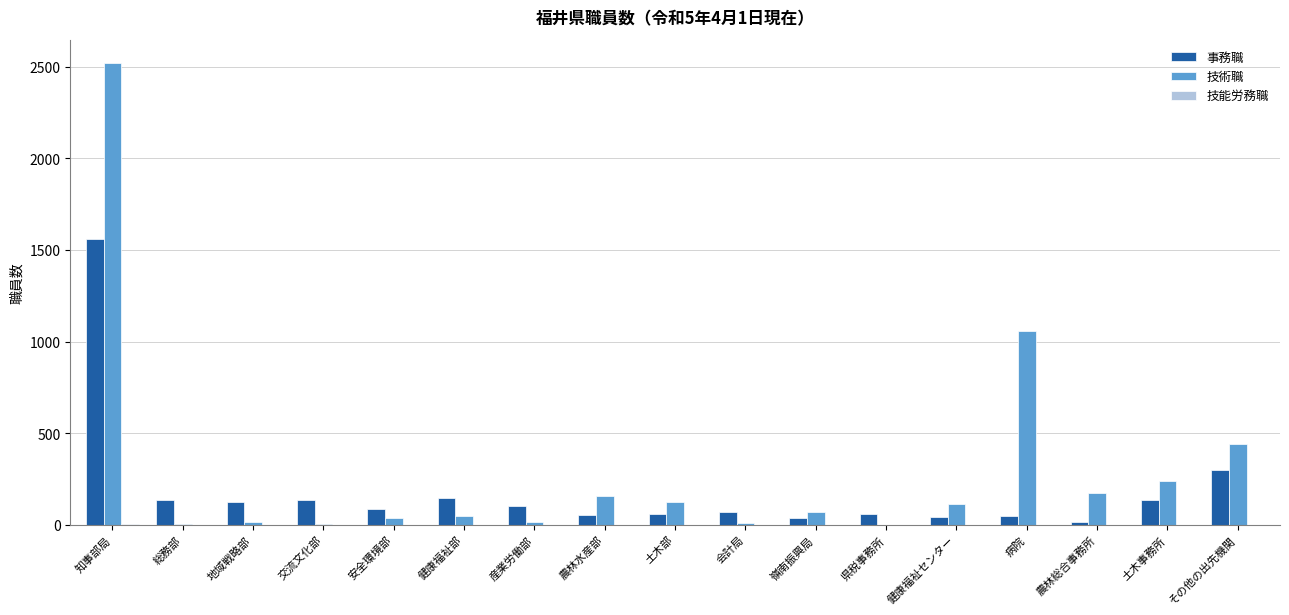

What is the sum of all 技術職 values?

5042